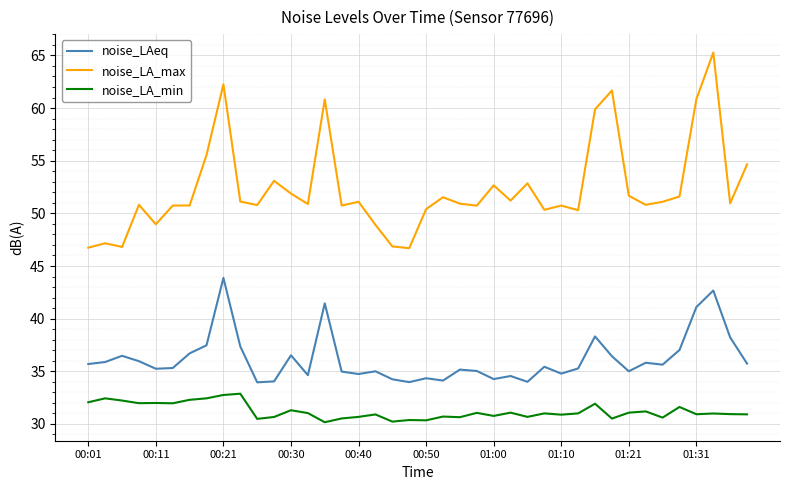

True or false: noise_LA_min and noise_LAeq cross at least once.

False